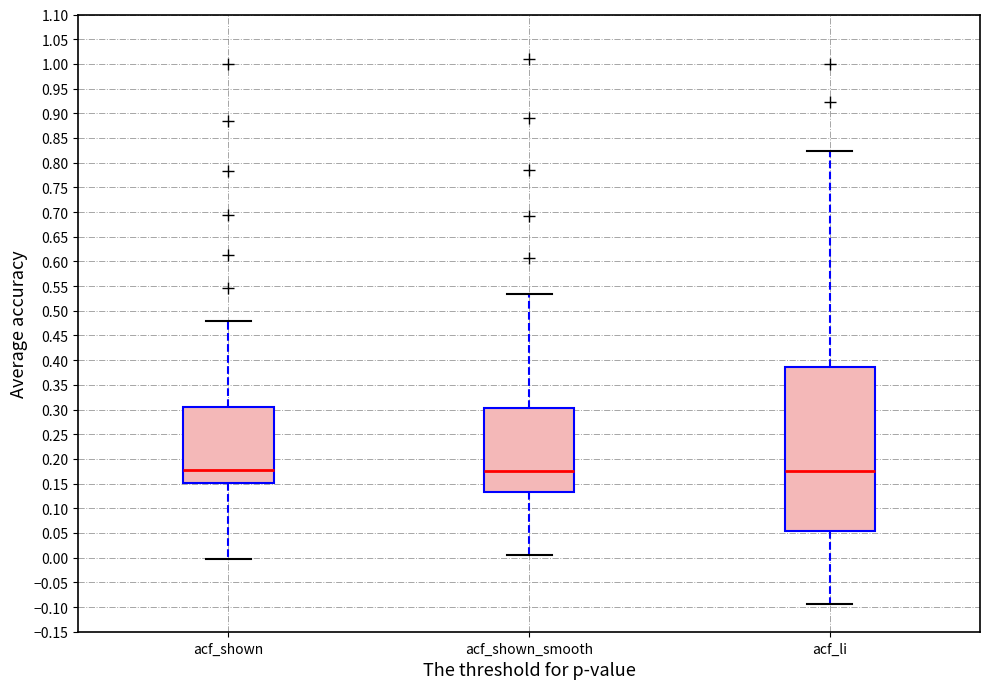

Reading left to right, transcribe this box plot: for each box, give where its median line is, the range the box spans, and where its two whiskers end, as read against the y-axis. The values are not printed on the chart, so give them approximately, as read against the axis.

acf_shown: median 0.180, box 0.150 to 0.305, whiskers -0.005 to 0.480
acf_shown_smooth: median 0.175, box 0.135 to 0.305, whiskers 0.005 to 0.535
acf_li: median 0.175, box 0.055 to 0.385, whiskers -0.095 to 0.825